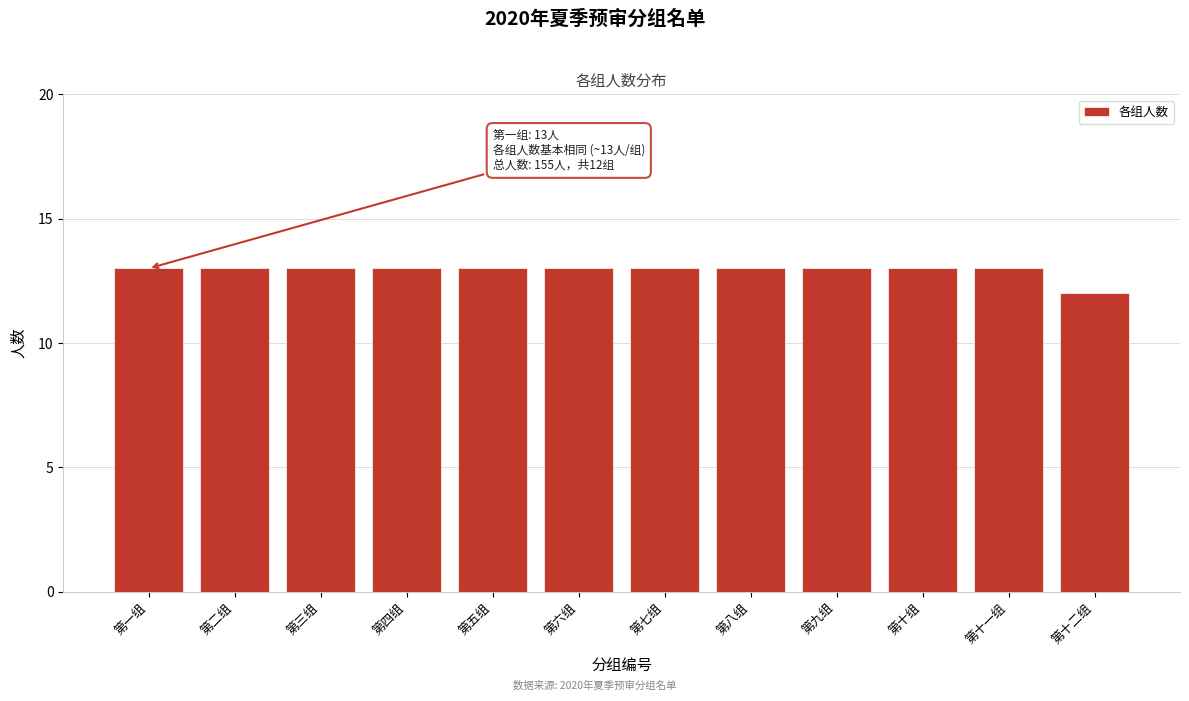

Reading left to right, transcribe all the data shown in this chart.

第一组=13	第二组=13	第三组=13	第四组=13	第五组=13	第六组=13	第七组=13	第八组=13	第九组=13	第十组=13	第十一组=13	第十二组=12